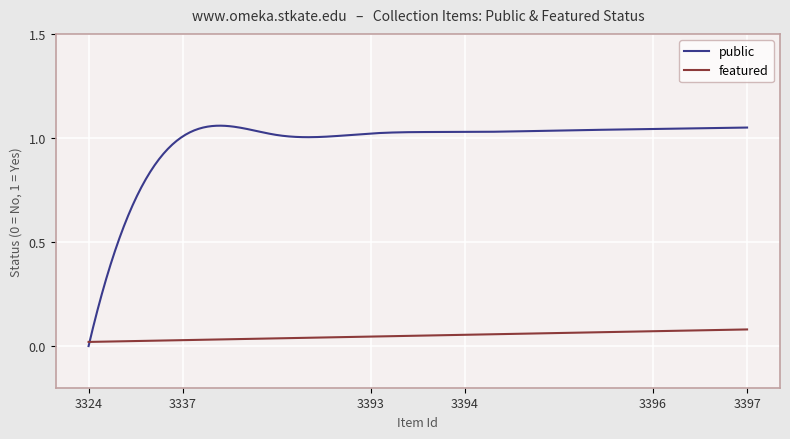

How many series are shown in this chart?

2